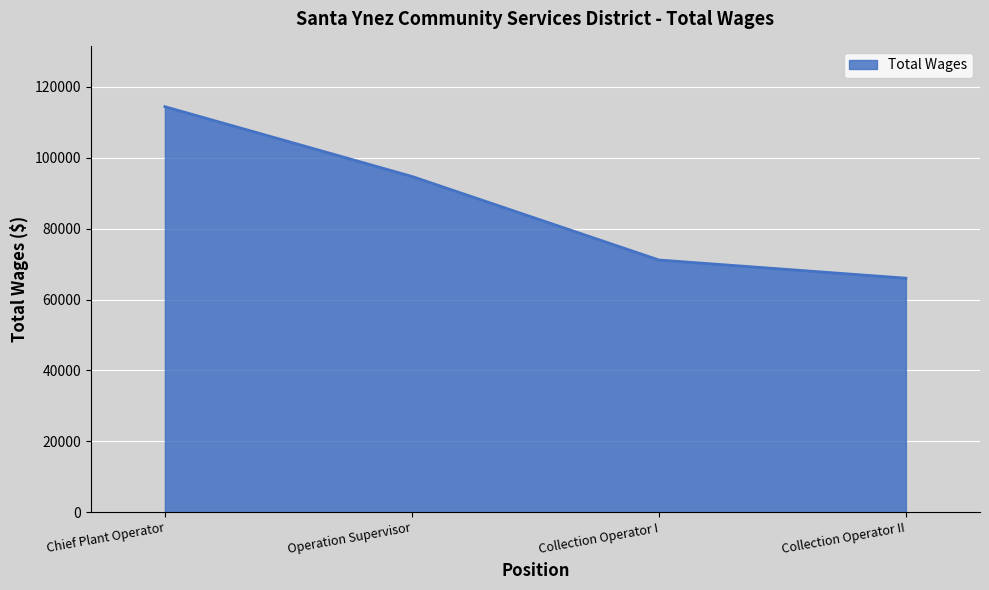

What is the change in value from Operation Supervisor to Collection Operator I?

-23566